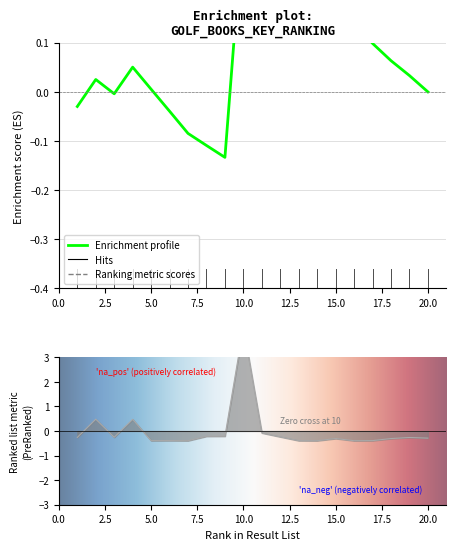

Between 12 and 18, which is larger?

12